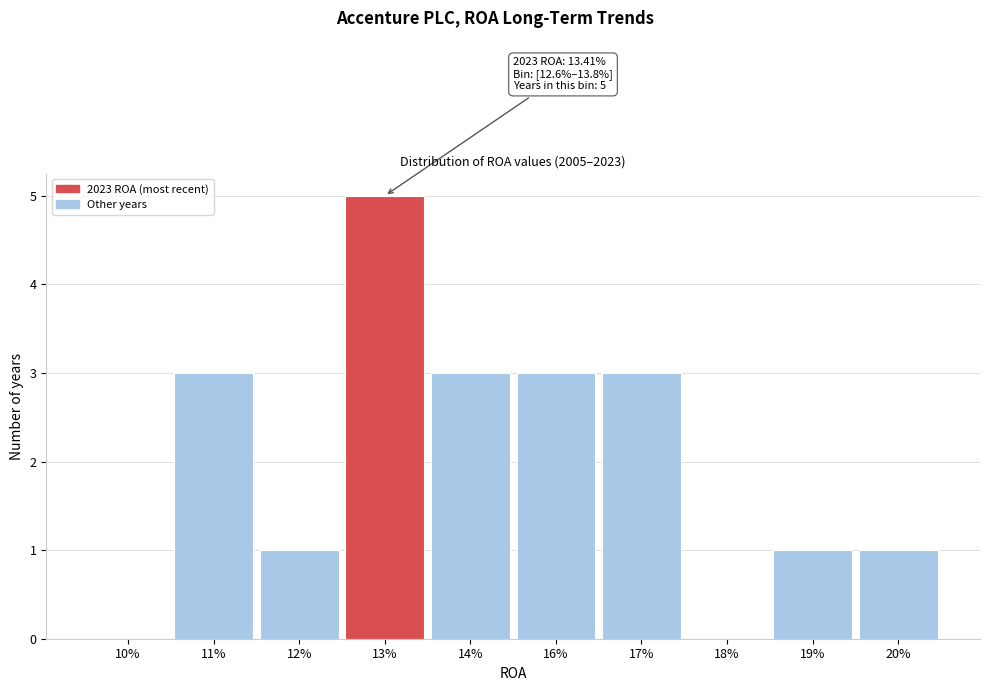

Reading left to right, what are all the values shown in this chart?

10%=0	11%=3	12%=1	13%=5	14%=3	16%=3	17%=3	18%=0	19%=1	20%=1